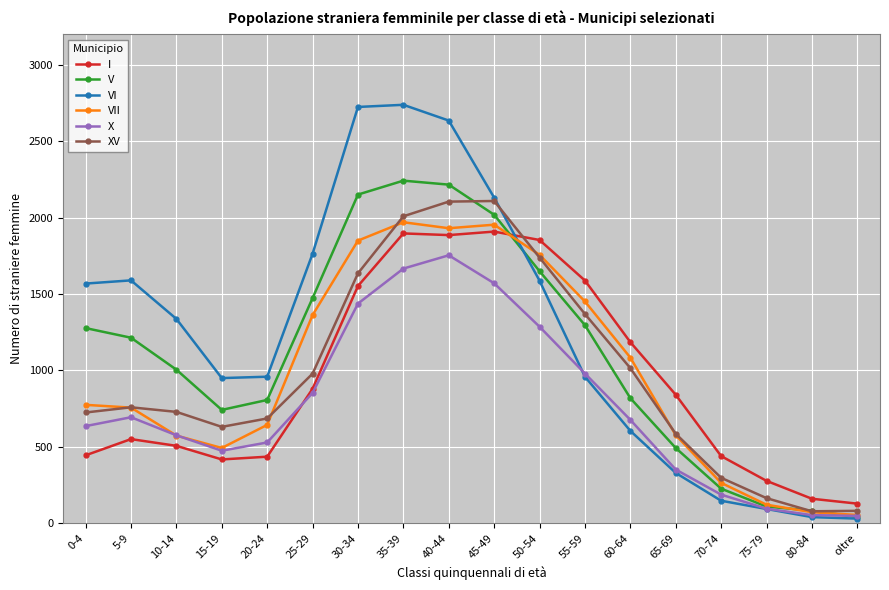

At which label does V first exceed 1214?

0-4